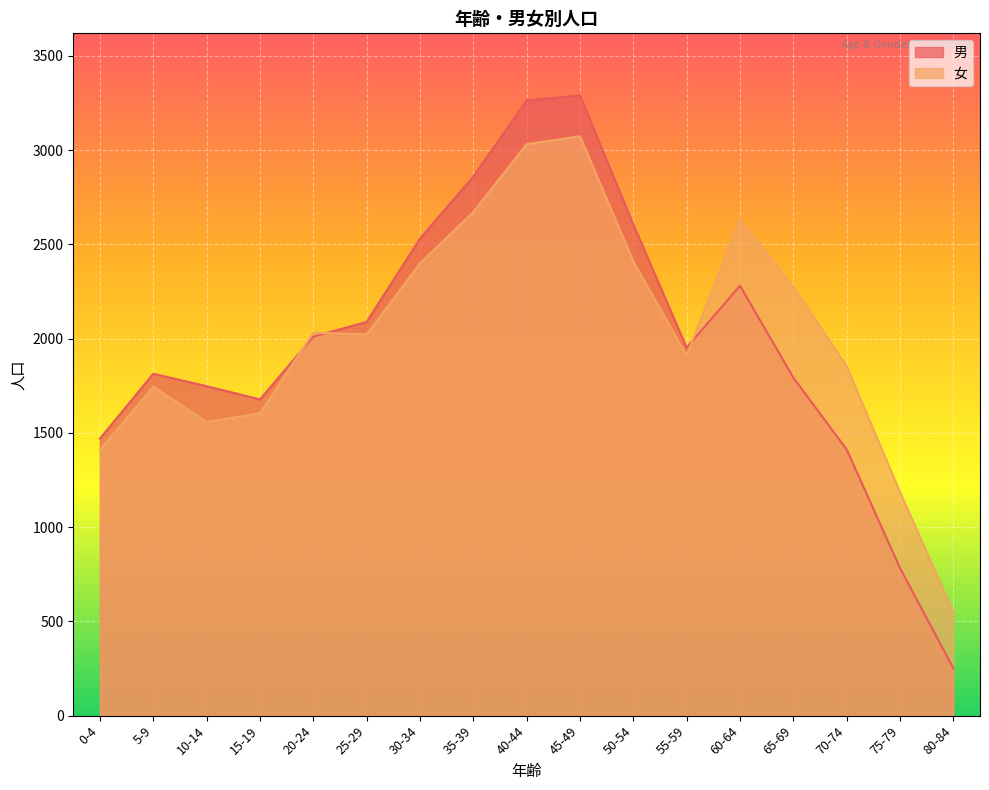

List the series in order of their peak value, lowest first.

女, 男